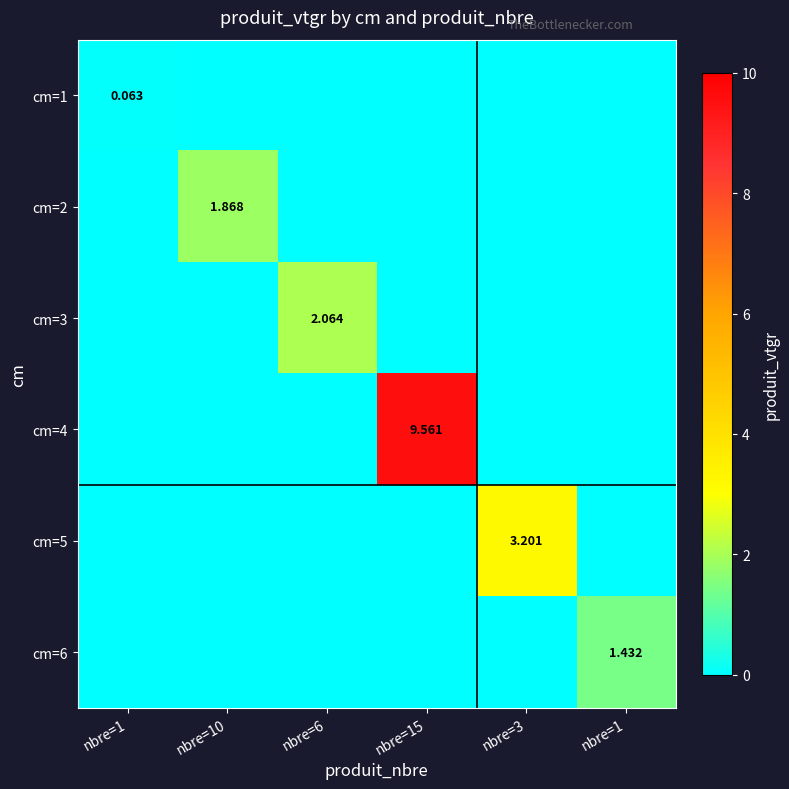

What is the average value of the cm=3 series?

0.3